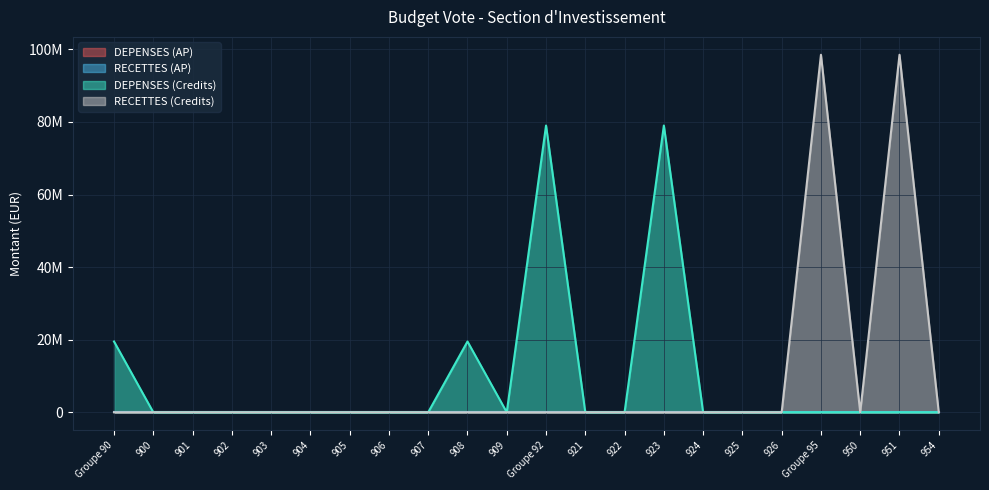

The RECETTES (Credits) series shows 0 at 926. True or false?

True